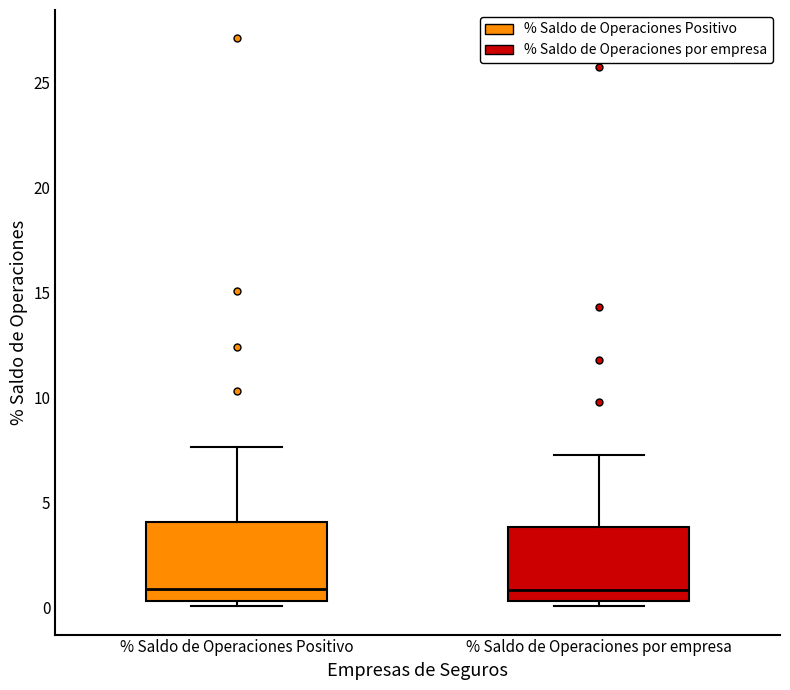

Reading left to right, read every box against the y-axis: the position of its median line, the range the box covers, and the ends of its whiskers. The values are not printed on the chart, so give them approximately, as read against the axis.

% Saldo de Operaciones Positivo: median 1.0, box 0.5 to 4.0, whiskers 0.0 to 7.5
% Saldo de Operaciones por empresa: median 1.0, box 0.5 to 4.0, whiskers 0.0 to 7.0